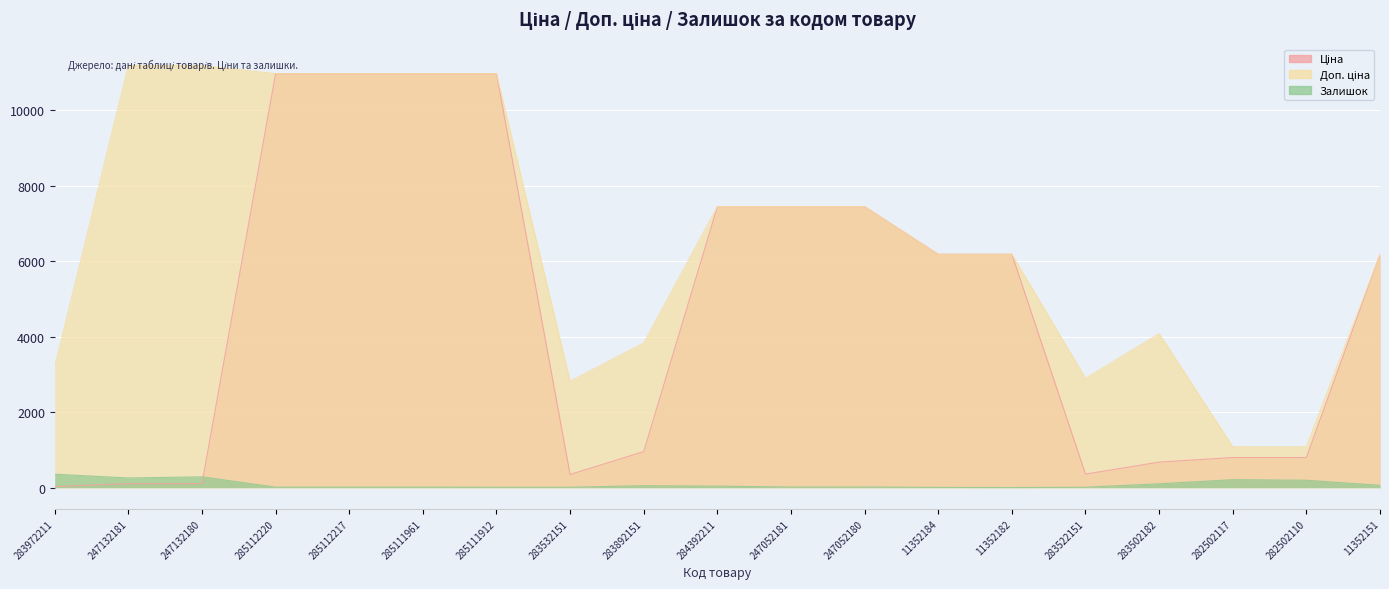

At how many categories does at least one series exceed 8120?

6